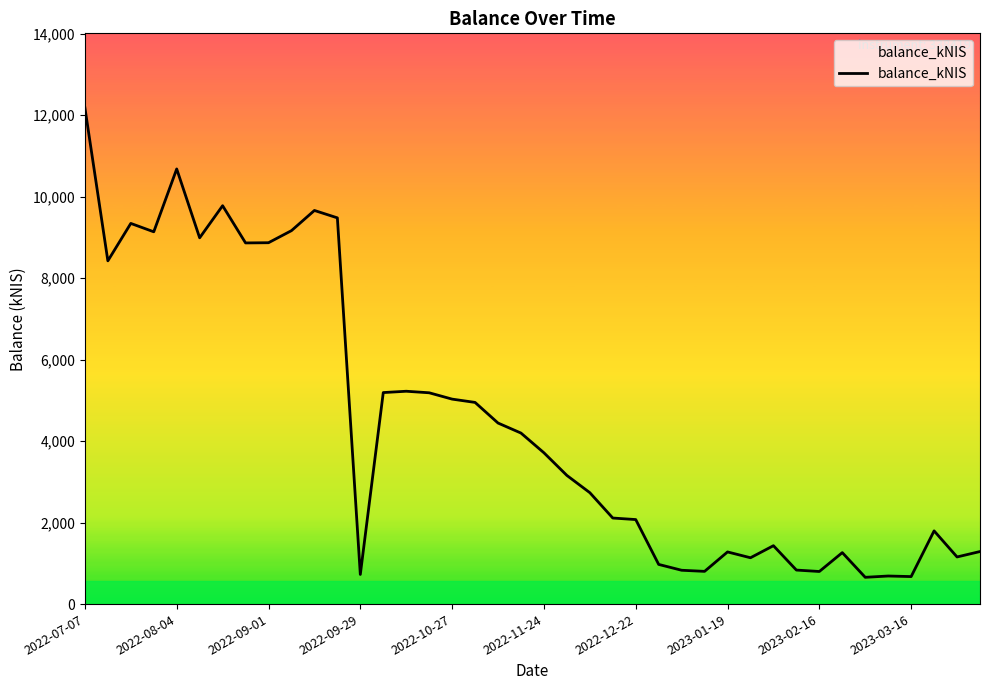

What is the smallest value displayed?

657.2